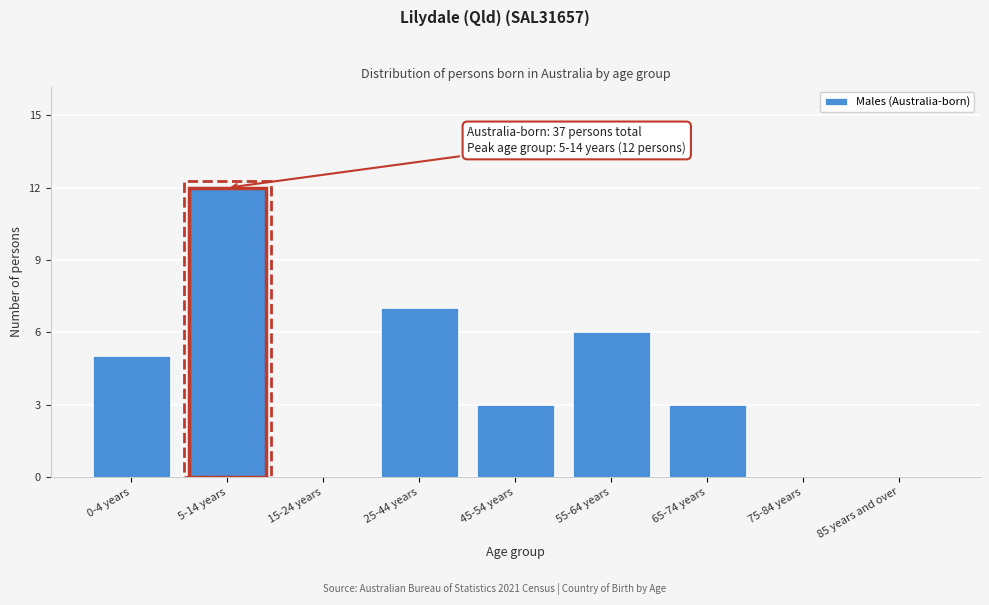

Reading right to left, extract all data points from this chart.

85 years and over=0	75-84 years=0	65-74 years=3	55-64 years=6	45-54 years=3	25-44 years=7	15-24 years=0	5-14 years=12	0-4 years=5